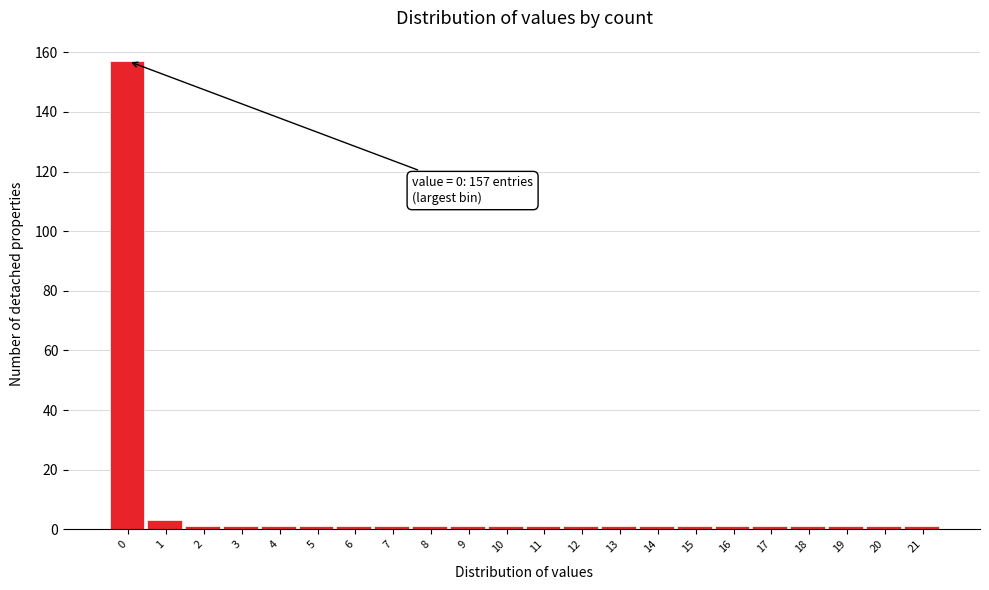

Reading left to right, what are all the values shown in this chart?

157	3	1	1	1	1	1	1	1	1	1	1	1	1	1	1	1	1	1	1	1	1